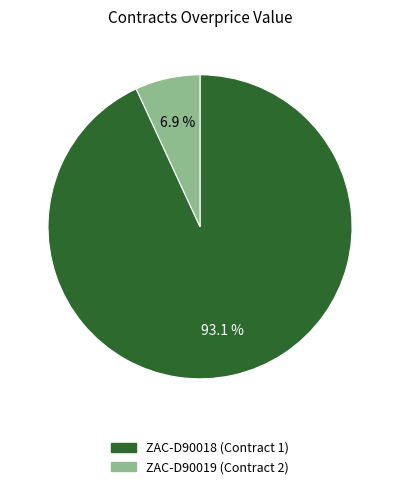

Approximately how many times larger is the value at ZAC-D90018 (Contract 1) compared to ZAC-D90019 (Contract 2)?

13.5